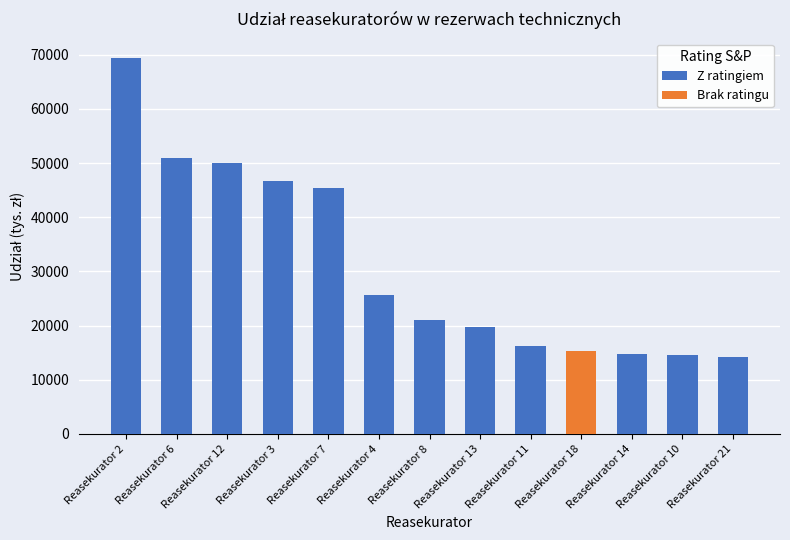

List the labels in order of Brak ratingu value, largest first.

Reasekurator 18, Reasekurator 2, Reasekurator 6, Reasekurator 12, Reasekurator 3, Reasekurator 7, Reasekurator 4, Reasekurator 8, Reasekurator 13, Reasekurator 11, Reasekurator 14, Reasekurator 10, Reasekurator 21